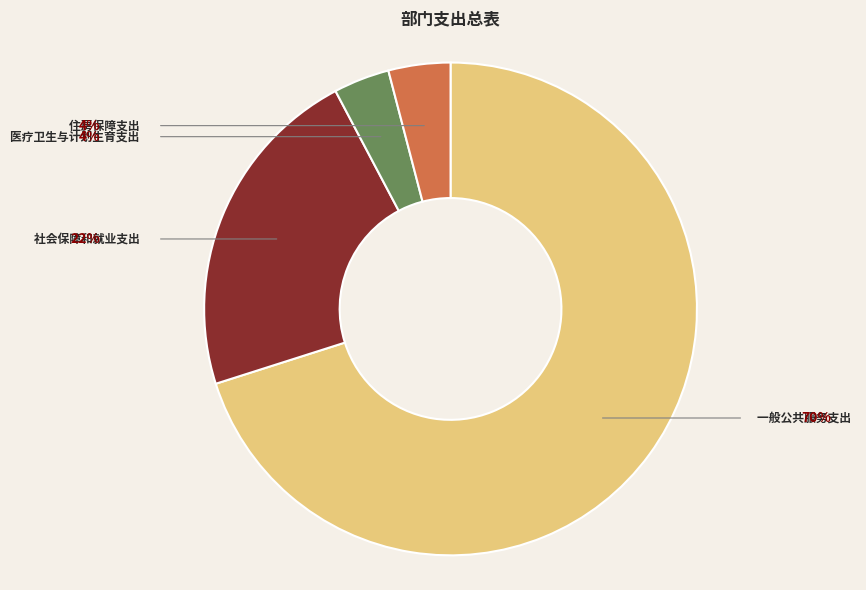

Does any single category account for the majority?

Yes